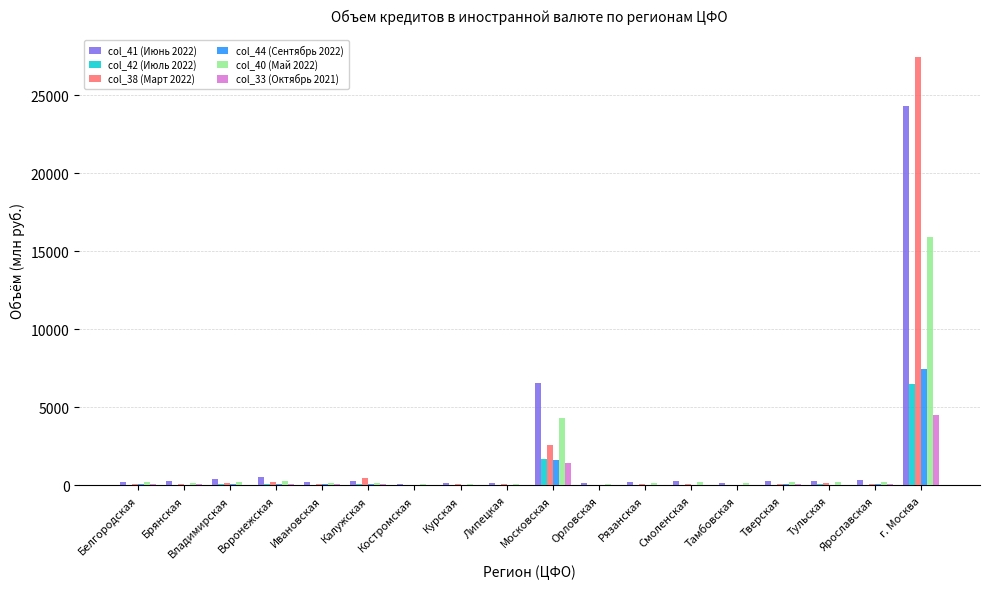

What are all the series names shown in the legend?

col_41 (Июнь 2022), col_42 (Июль 2022), col_38 (Март 2022), col_44 (Сентябрь 2022), col_40 (Май 2022), col_33 (Октябрь 2021)